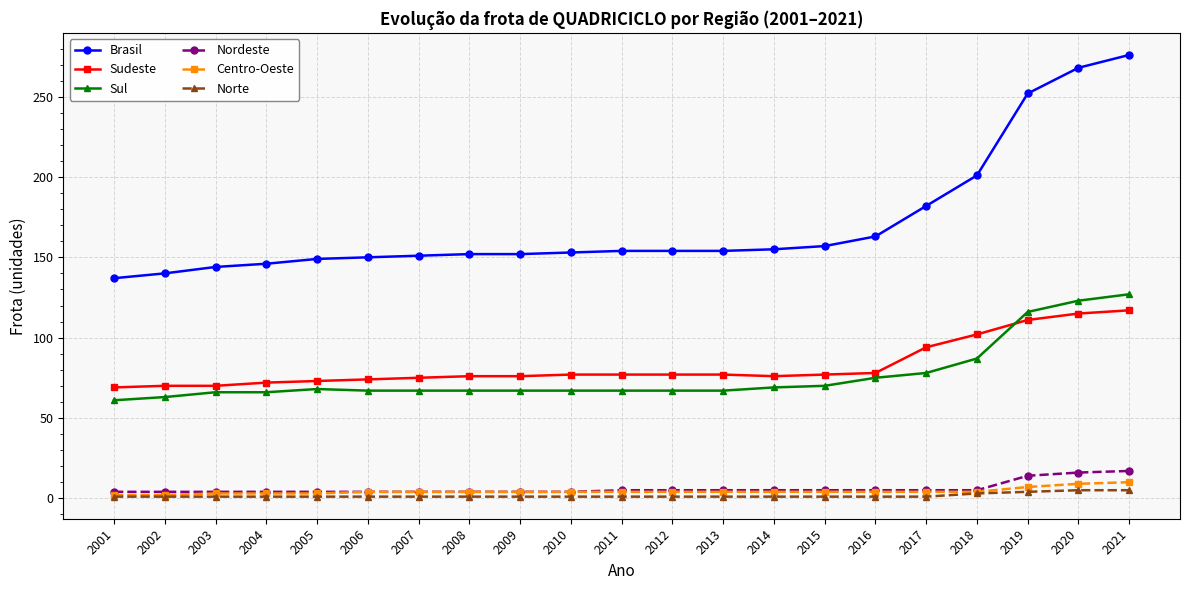

True or false: Centro-Oeste and Sul intersect in this chart.

False